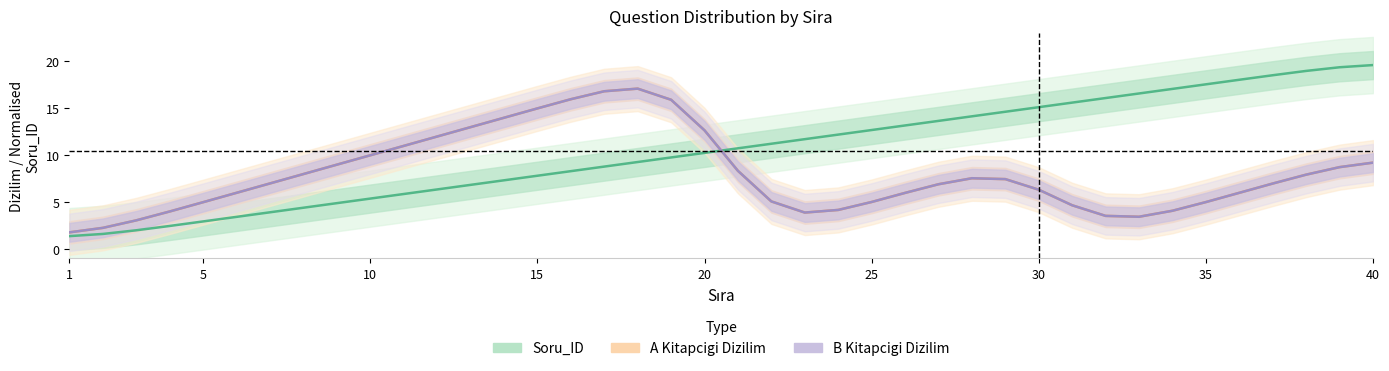

What is the average value of the A Kitapcigi Dizilim series?

8.0